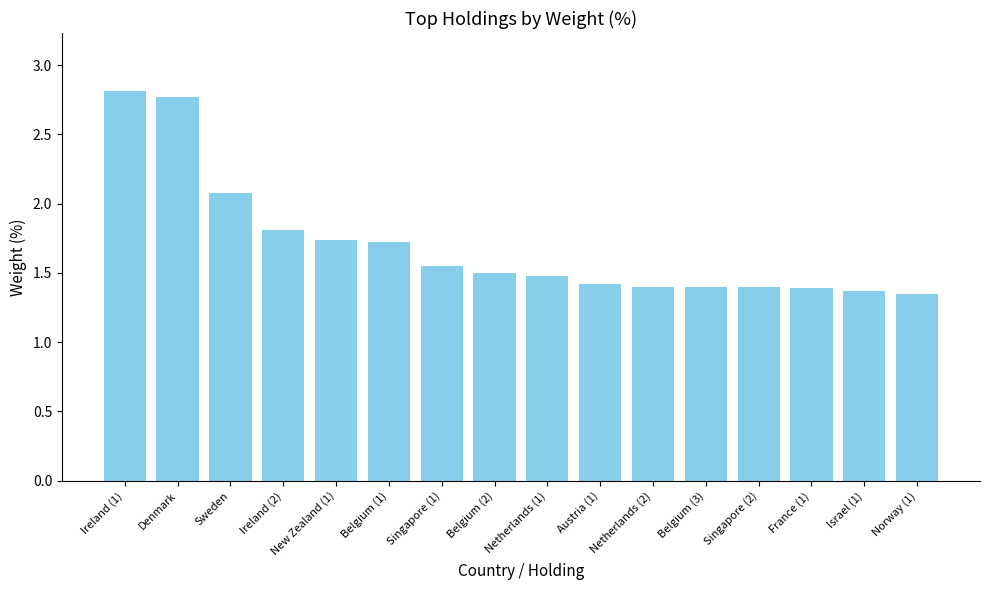

What position from the right is Belgium (2)?

9